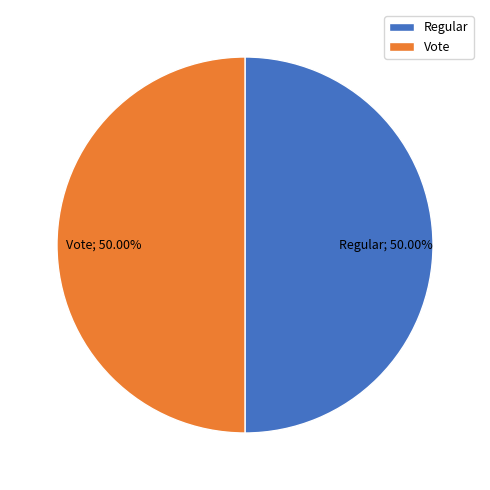

Do Regular and Vote together represent more than half of the pie?

Yes